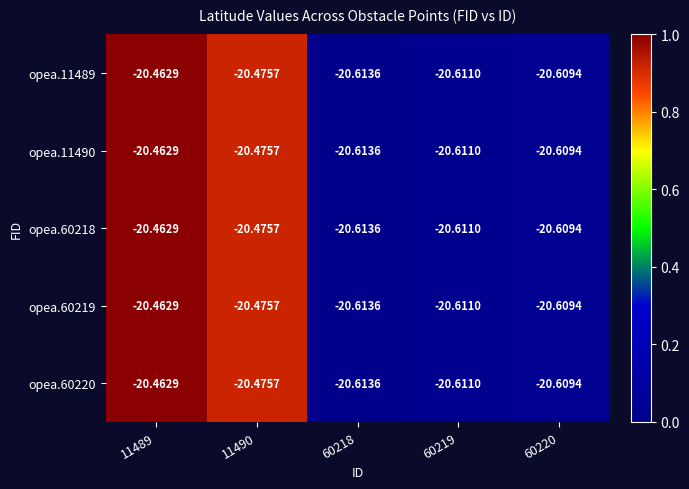

How many series are shown in this chart?

5